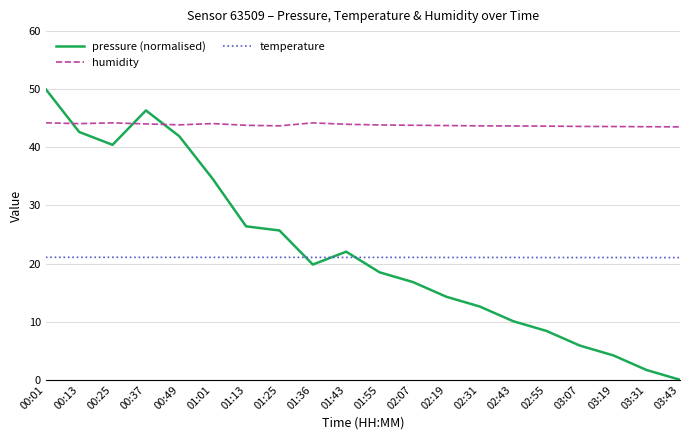

What is the average value of the pressure (normalised) series?

22.1